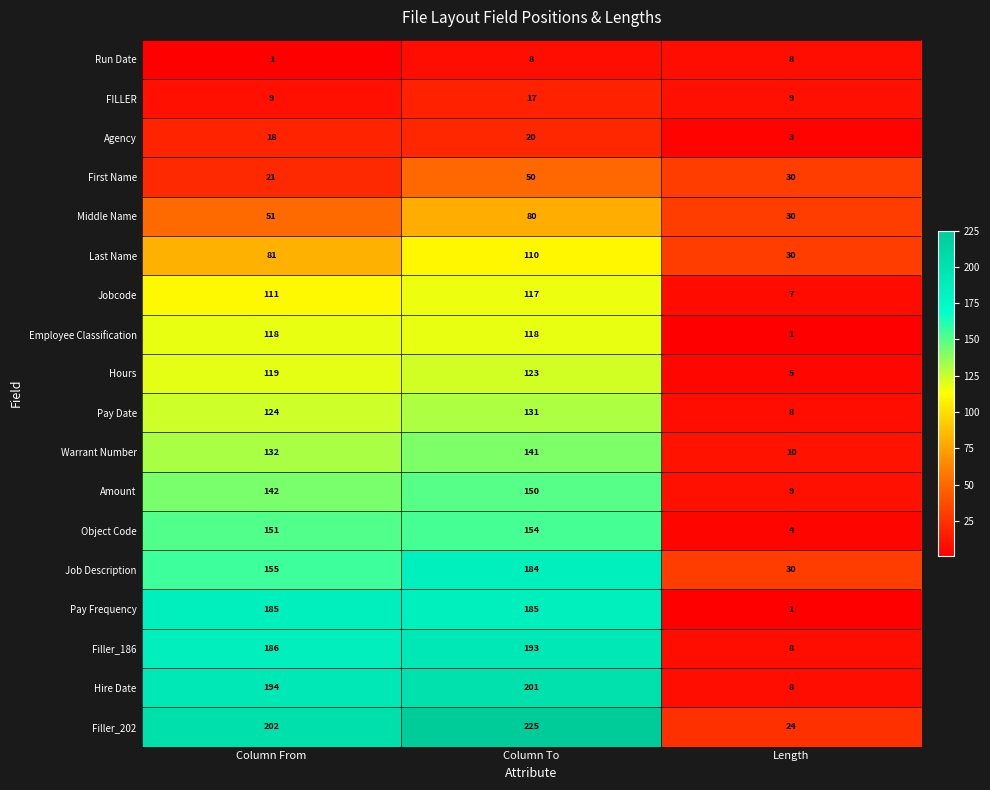

Which series has the widest spread of values?

Filler_202